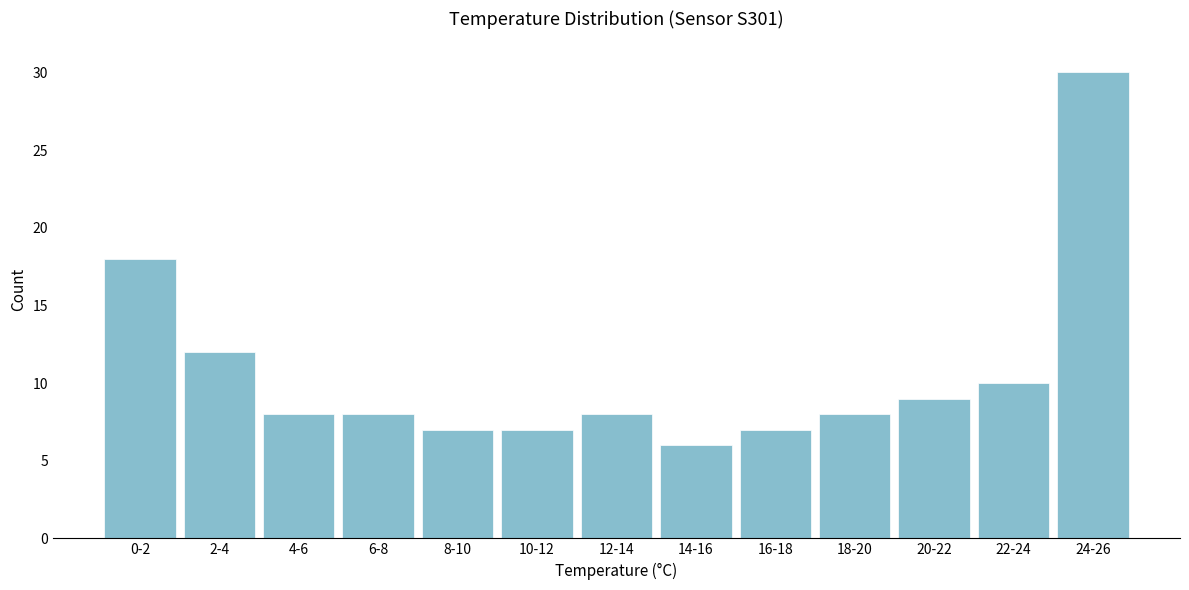

Reading right to left, what are all the values shown in this chart?

30	10	9	8	7	6	8	7	7	8	8	12	18